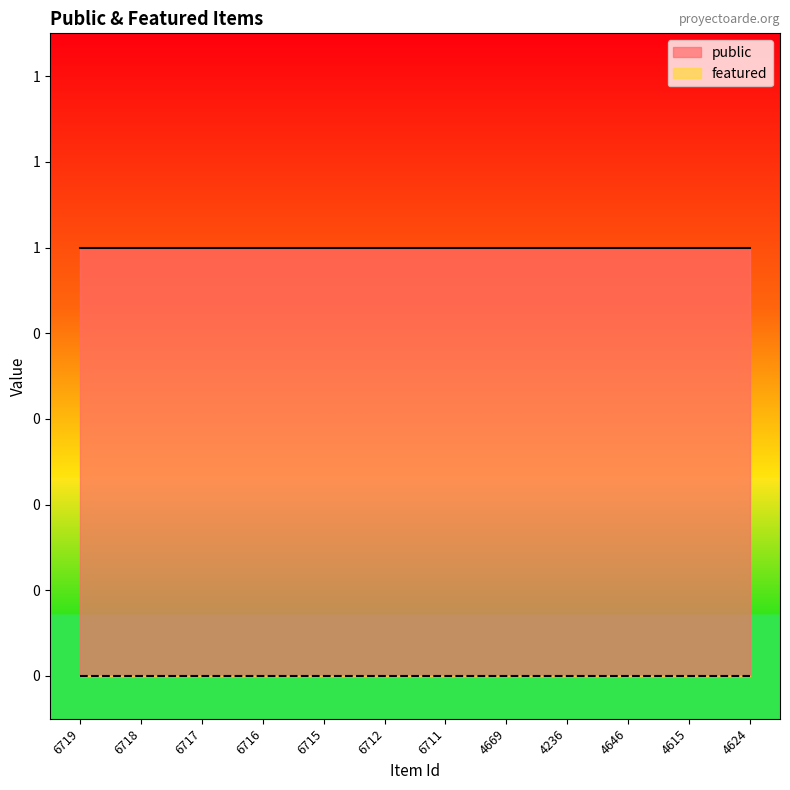

True or false: featured has more than 2 interior local peaks.

False